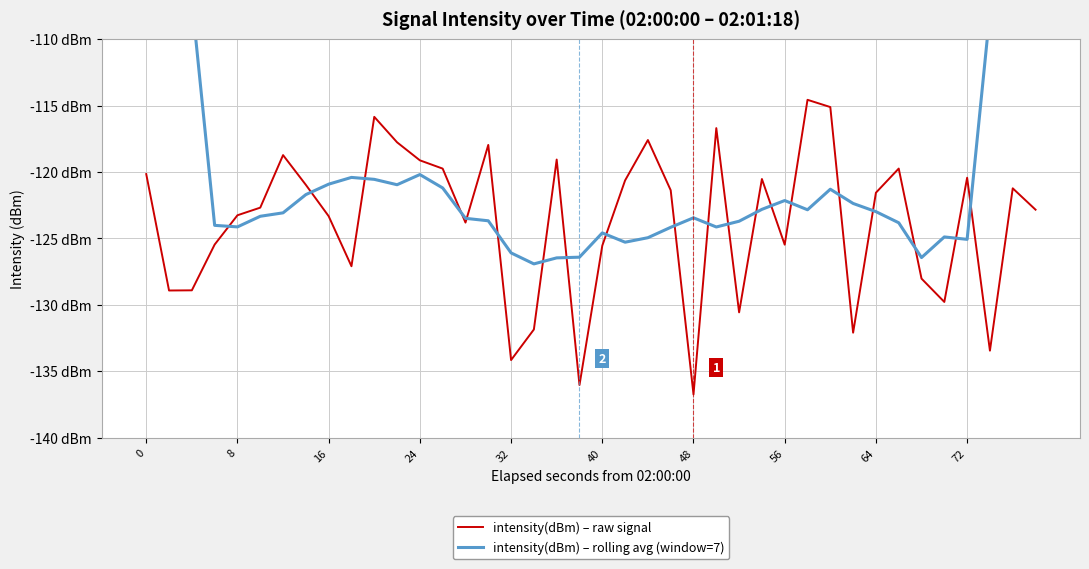

Which series changed the most between 32 and 64?

intensity(dBm) – raw signal